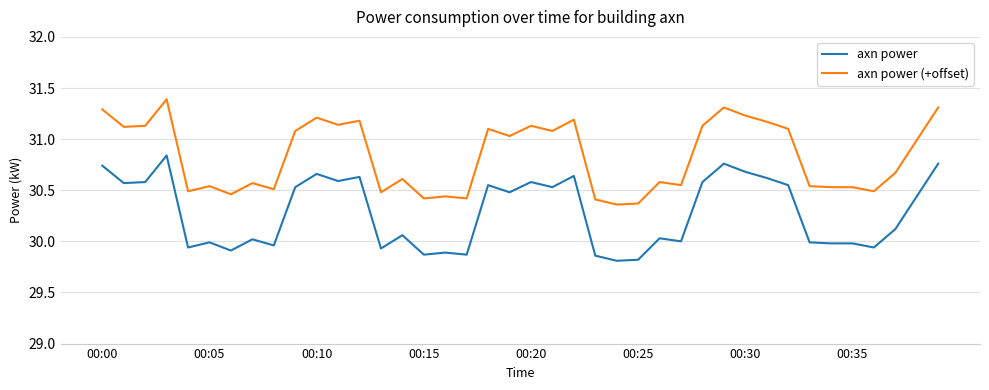

True or false: axn power and axn power (+offset) intersect in this chart.

False